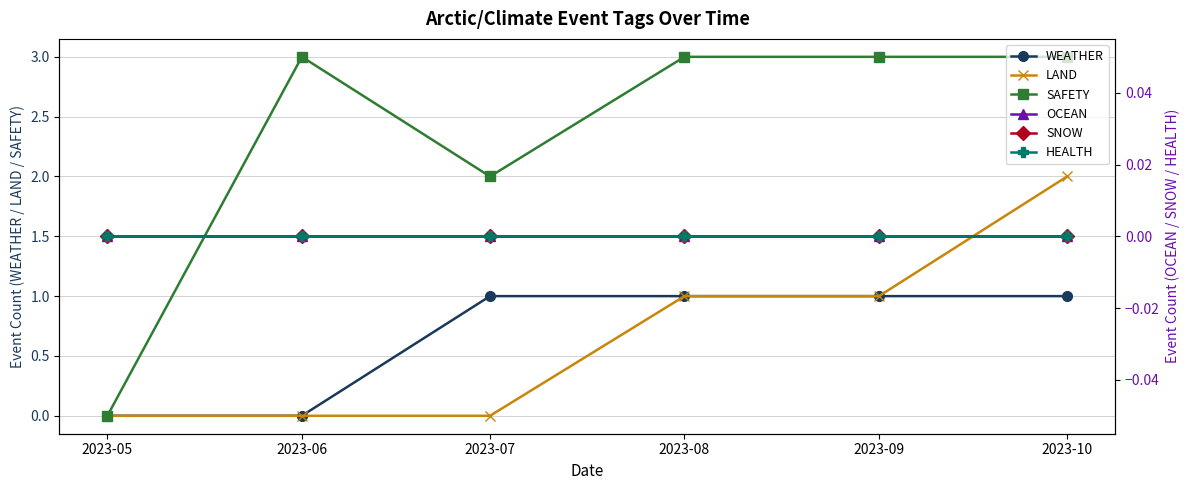

Reading right to left, what are all the values shown in this chart?

WEATHER: 1	1	1	1	0	0
LAND: 2	1	1	0	0	0
SAFETY: 3	3	3	2	3	0
OCEAN: 0	0	0	0	0	0
SNOW: 0	0	0	0	0	0
HEALTH: 0	0	0	0	0	0